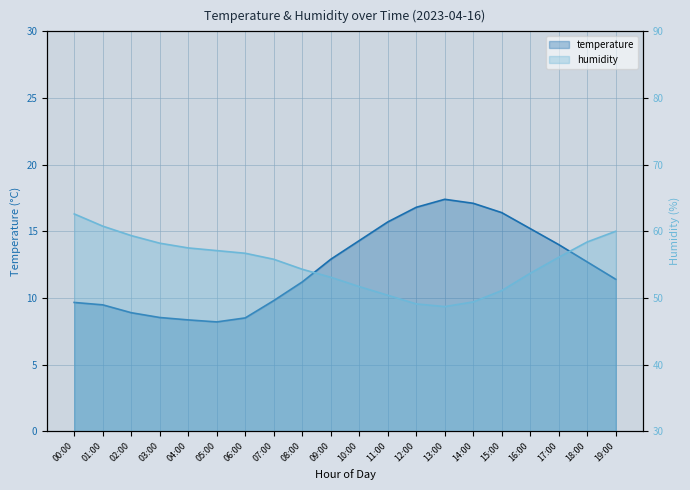

The temperature series shows 8.5 at 03:00. True or false?

True